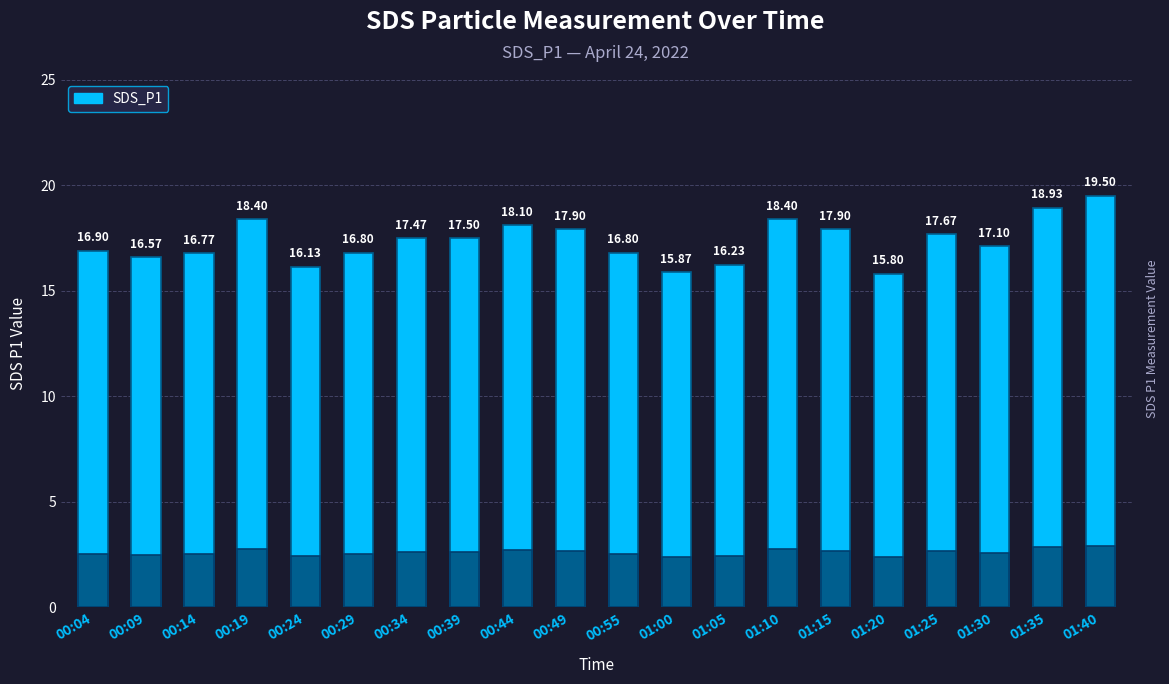

List the labels in order of value, smallest first.

01:20, 01:00, 00:24, 01:05, 00:09, 00:14, 00:29, 00:55, 00:04, 01:30, 00:34, 00:39, 01:25, 00:49, 01:15, 00:44, 00:19, 01:10, 01:35, 01:40